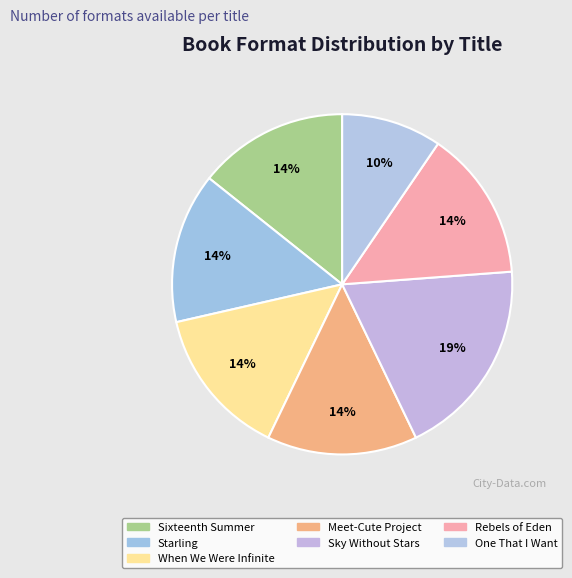

Count the number of slices in the pie.

7